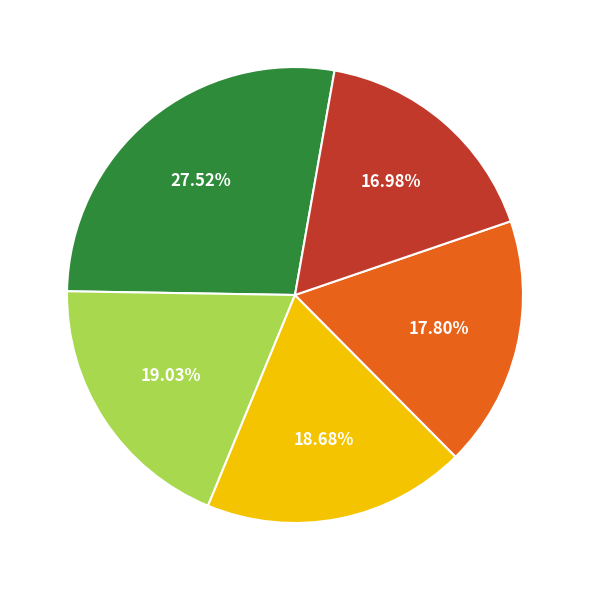

How many slices are in this pie chart?

5